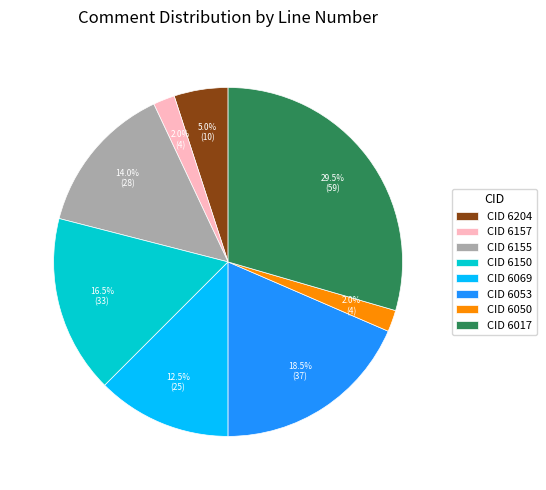

What is the largest slice in the pie chart?

CID 6017